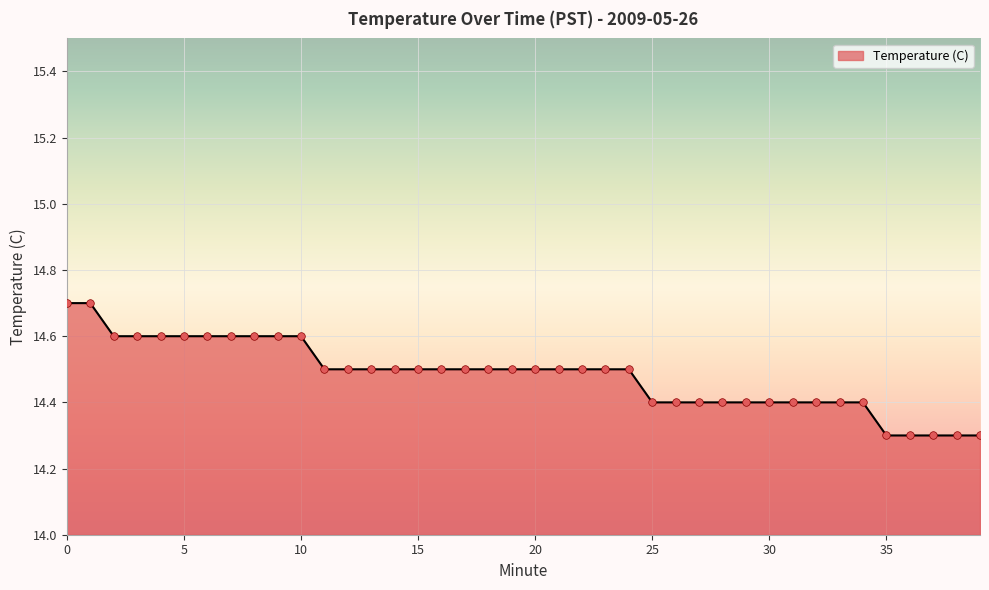

What is the smallest value displayed?

14.3